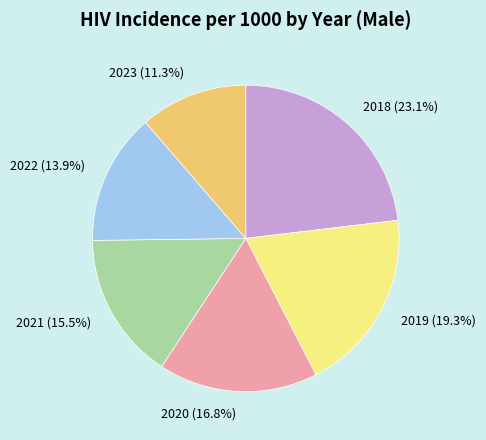

How many slices are in this pie chart?

6